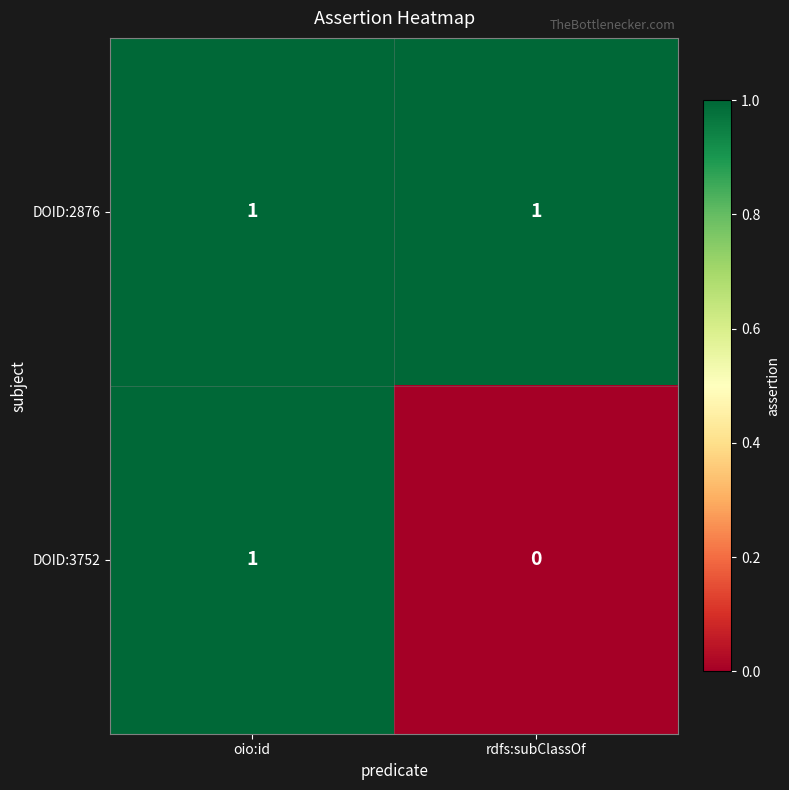

At rdfs:subClassOf, list the series in order from smallest to largest.

DOID:3752, DOID:2876